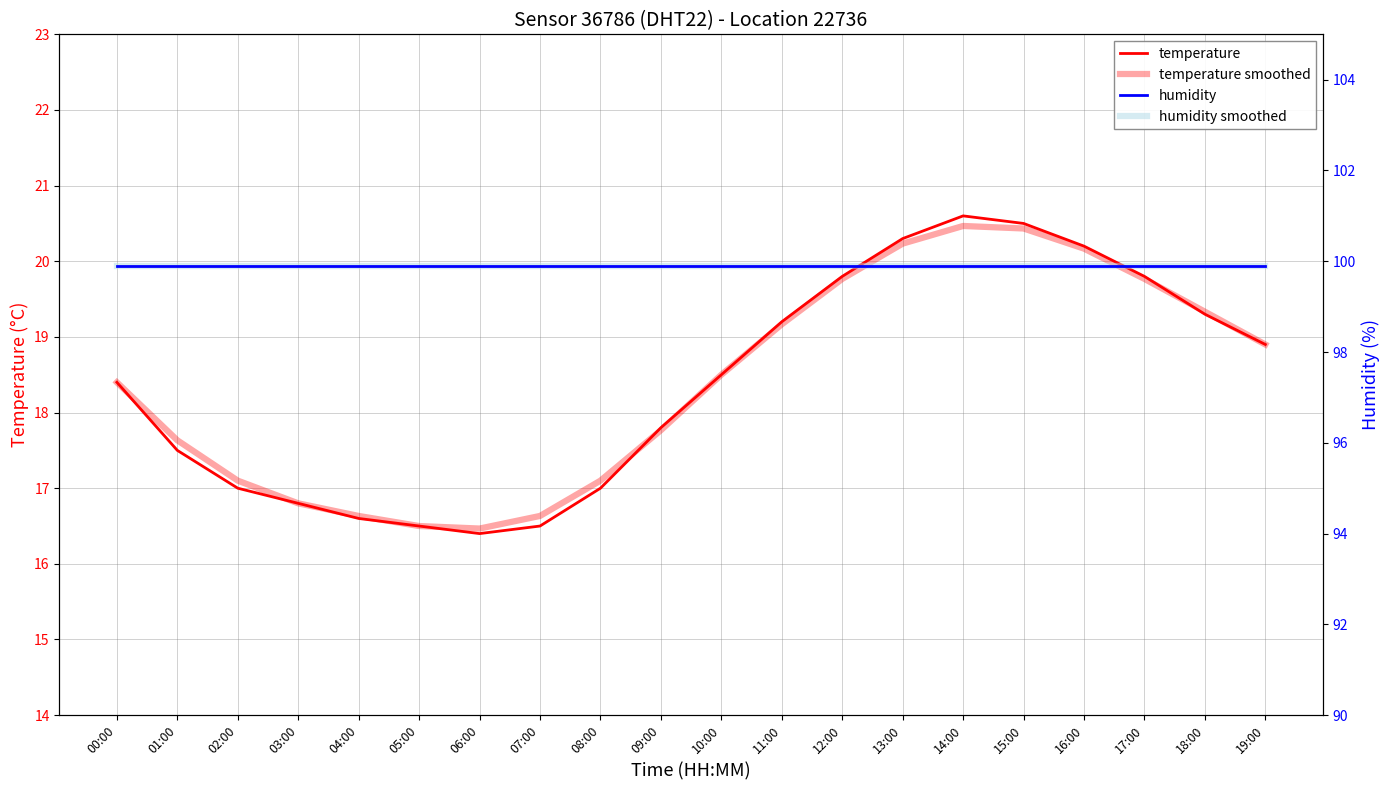

True or false: temperature smoothed and humidity cross at least once.

False